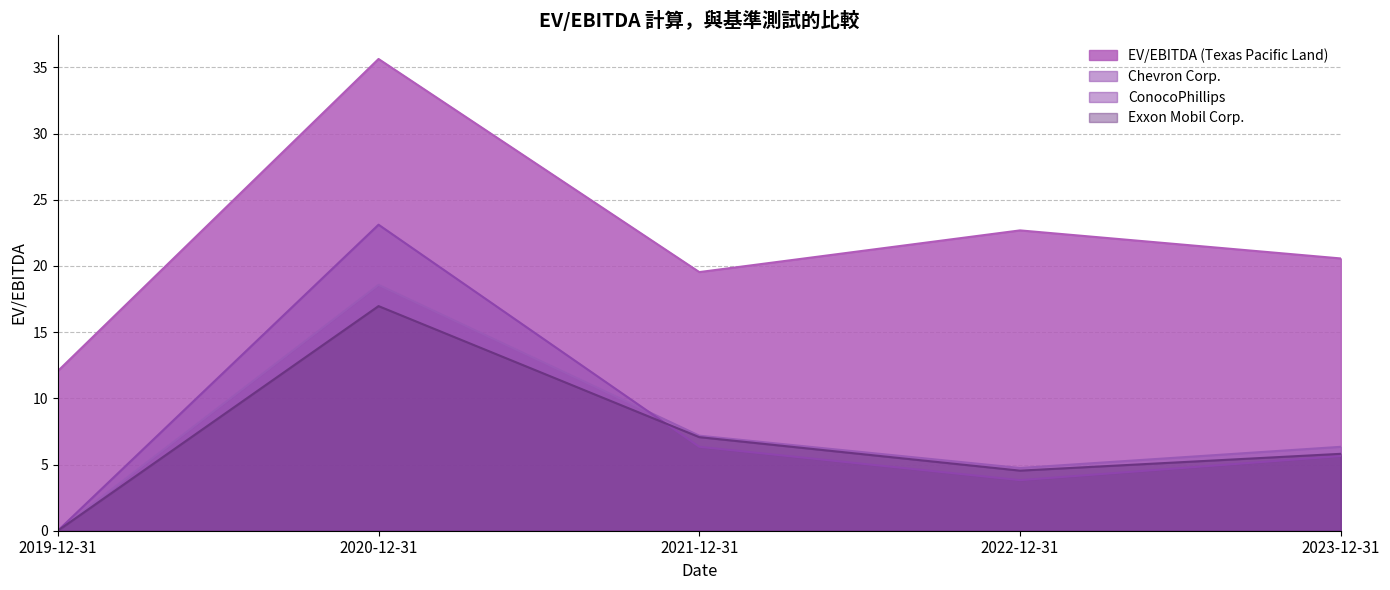

Does the chart have visible grid lines?

Yes